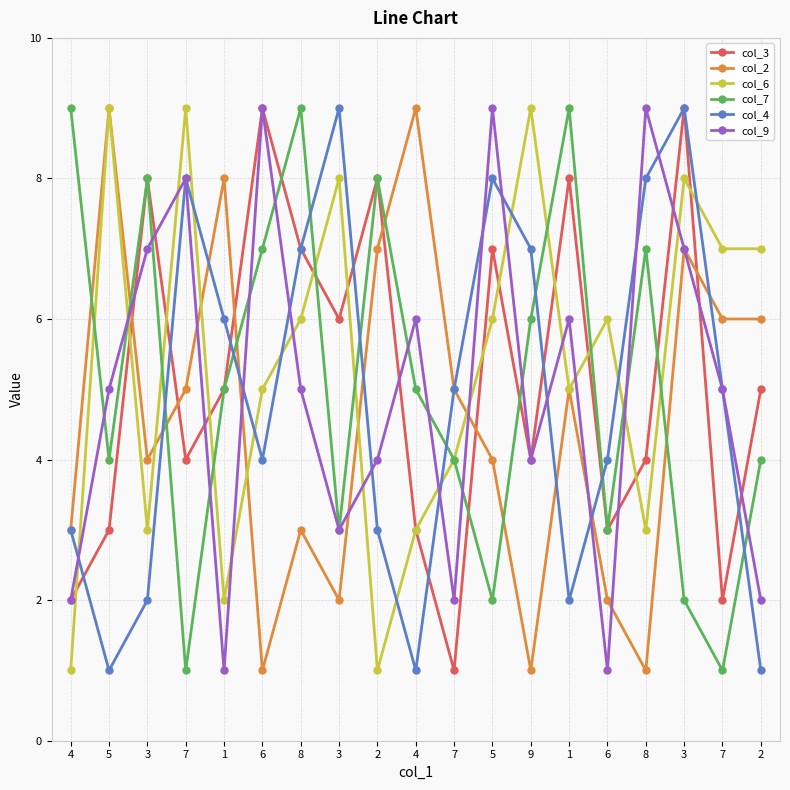

What is the sum of the col_4 values at 9 and 6?

11